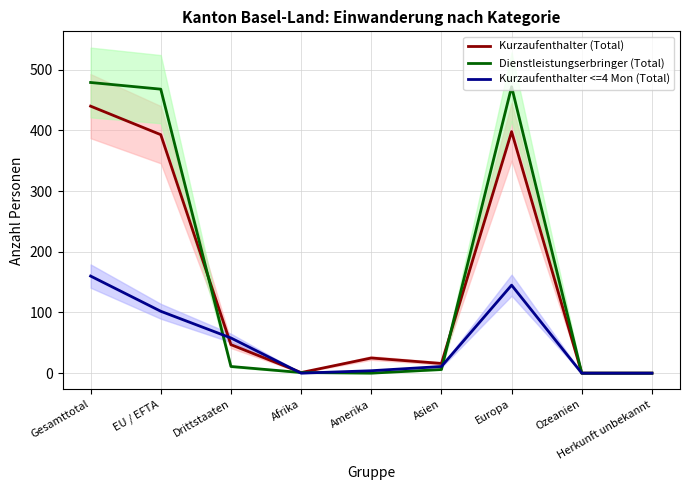

Does the chart have visible grid lines?

Yes